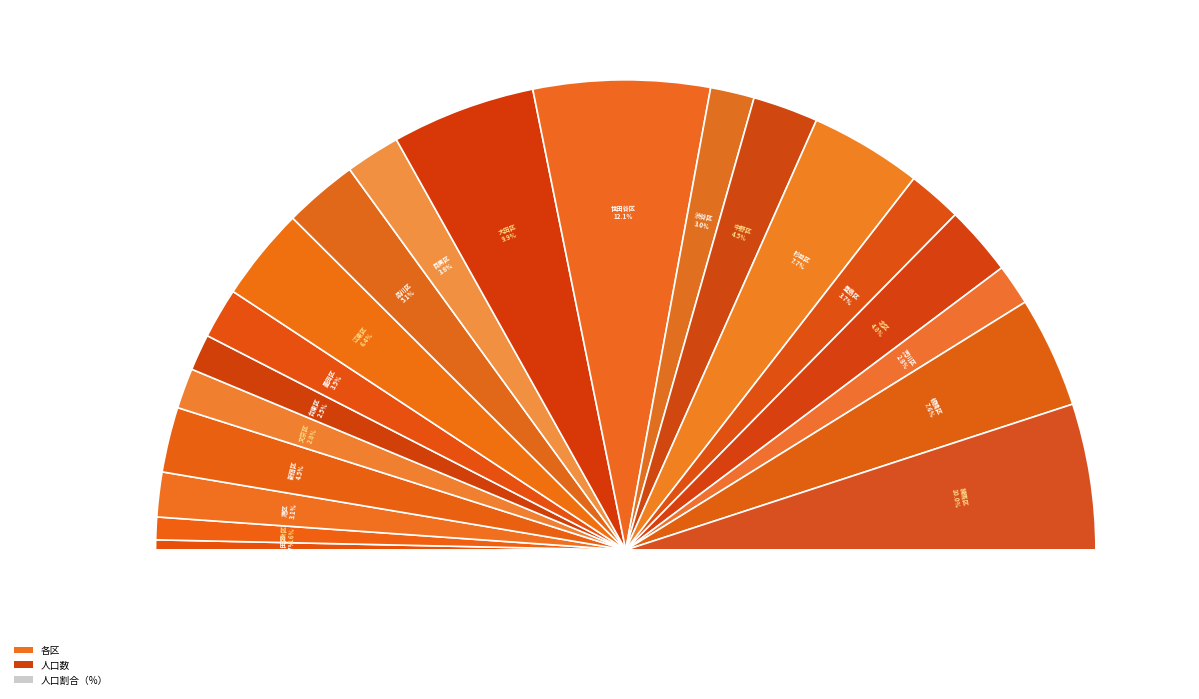

Is it true that 渋谷区 is 1% of the pie?

False